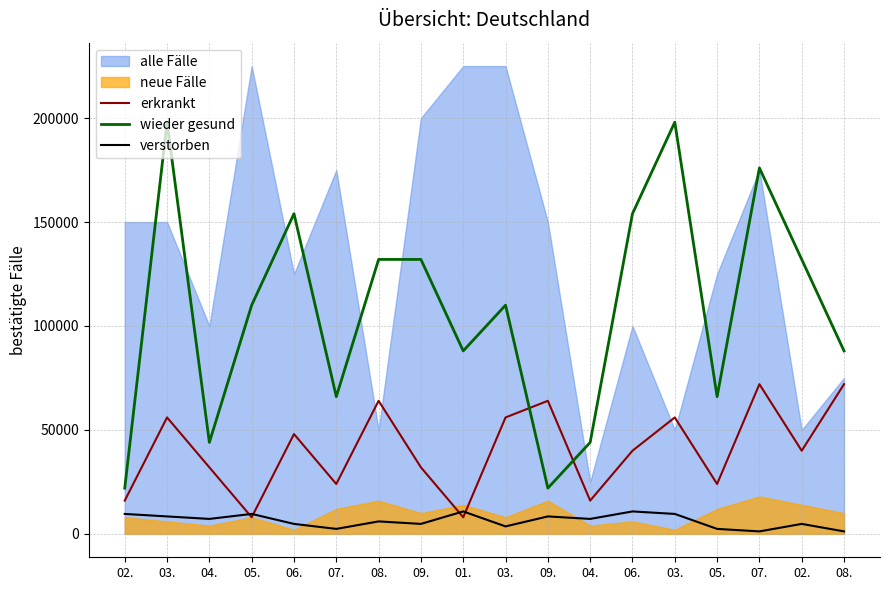

How many values in the erkrankt series are below 40000?

8